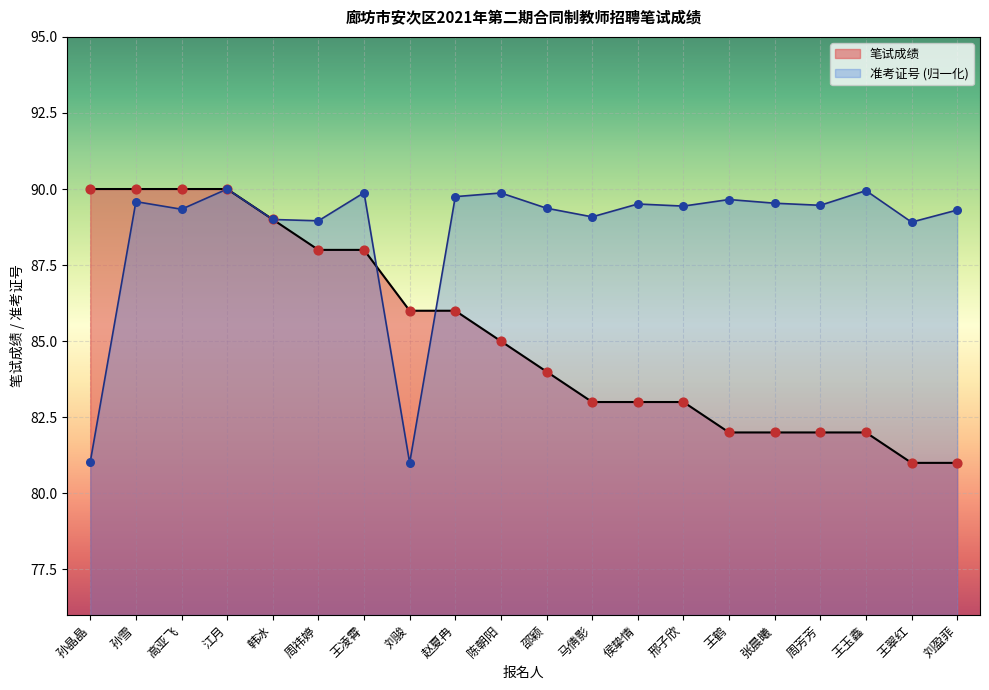

Which series reaches the minimum Y coordinate?

准考证号